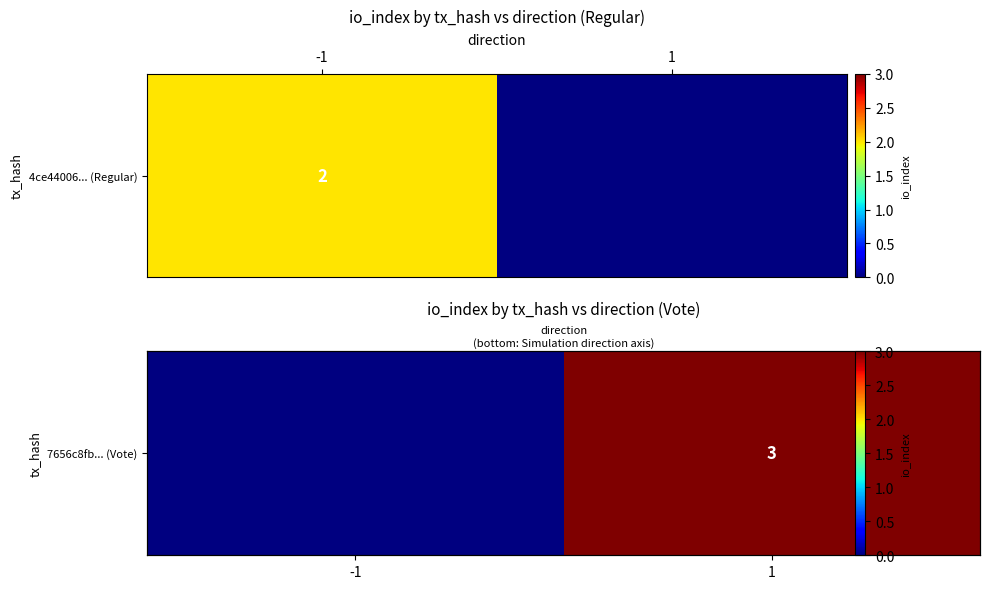

Is it true that the value at 1 is 2?

False